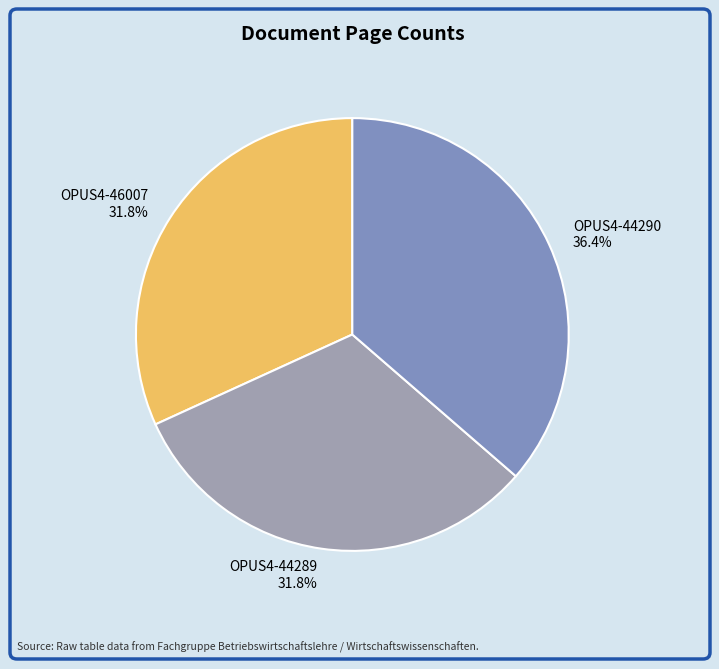

Is OPUS4-44290 the majority of the pie?

No